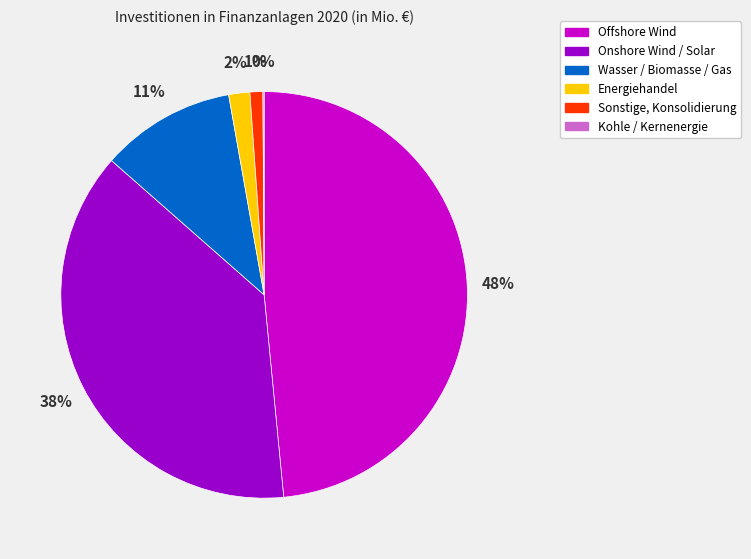

True or false: Sonstige, Konsolidierung accounts for 1% of the total.

True